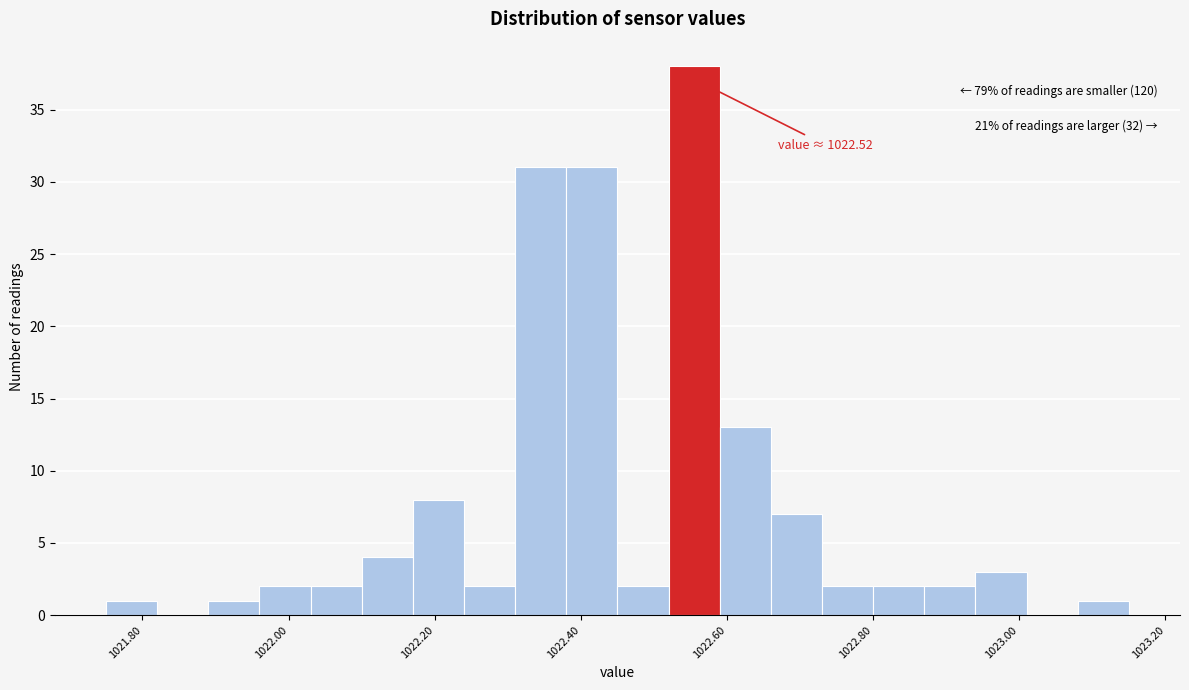

Around what value on the x-axis is the tallest bar? Give the approximate position of its centre, as read against the axis.

1022.56